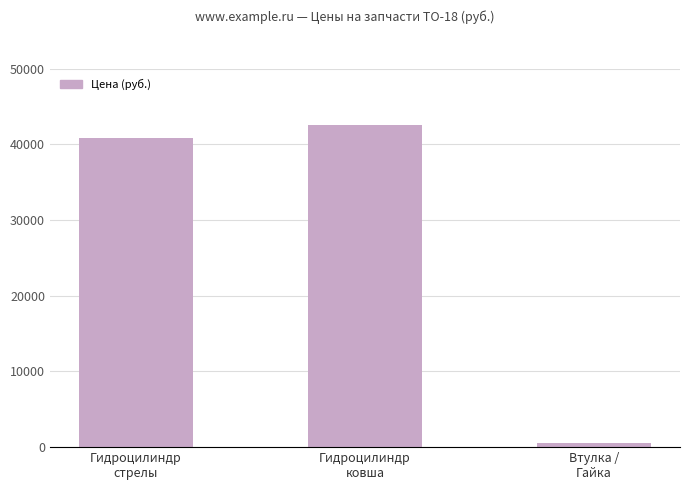

What is the label of the 3rd bar from the right?

Гидроцилиндр
стрелы